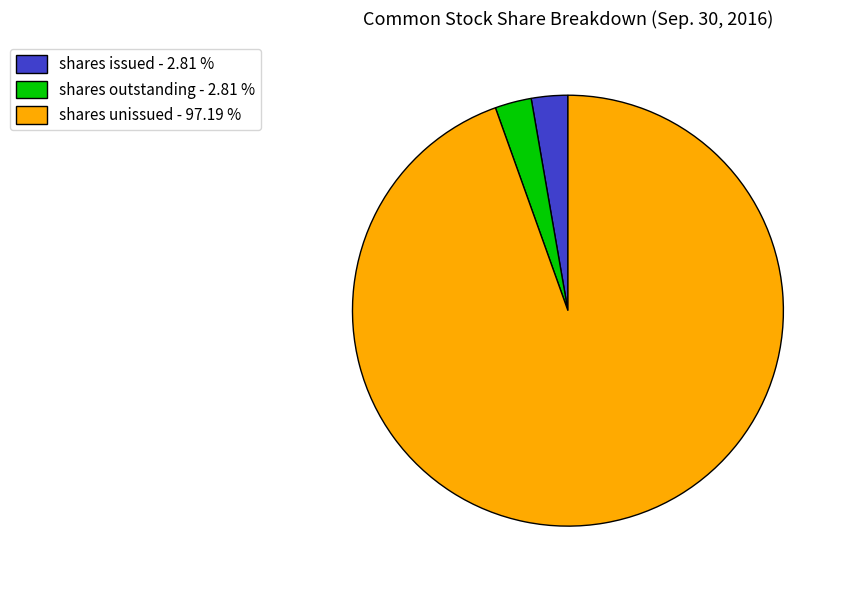

Do shares issued - 2.81 % and shares unissued - 97.19 % together represent more than half of the pie?

Yes